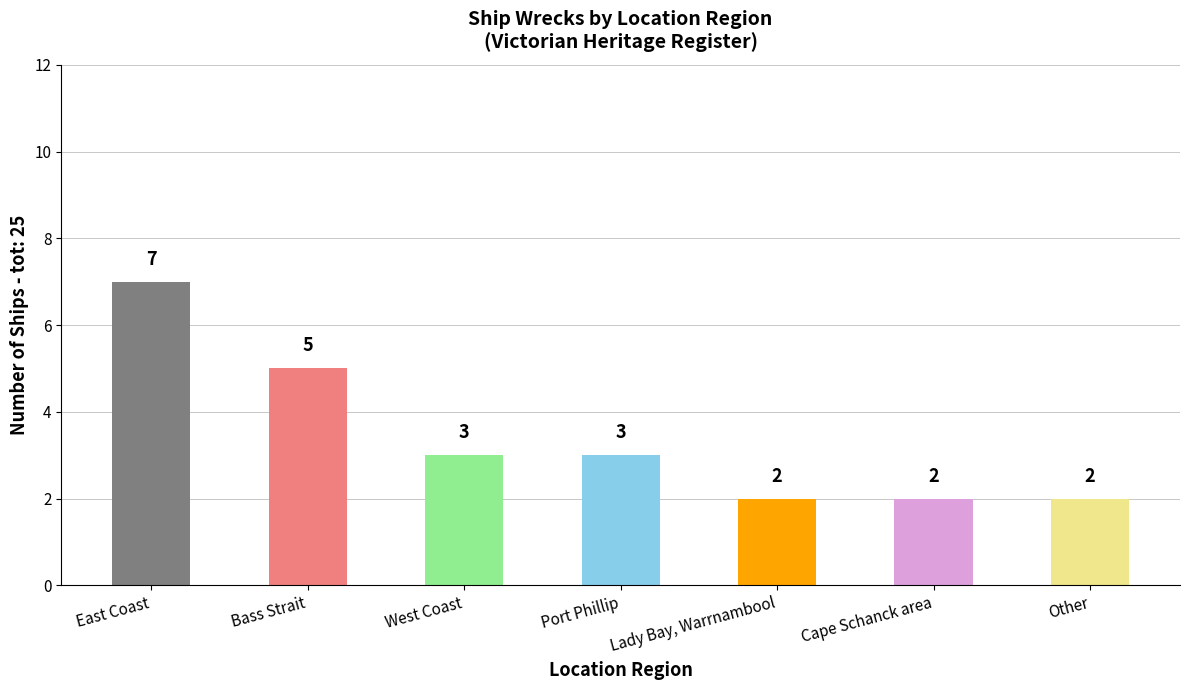

What is the difference between the maximum and minimum values?

5